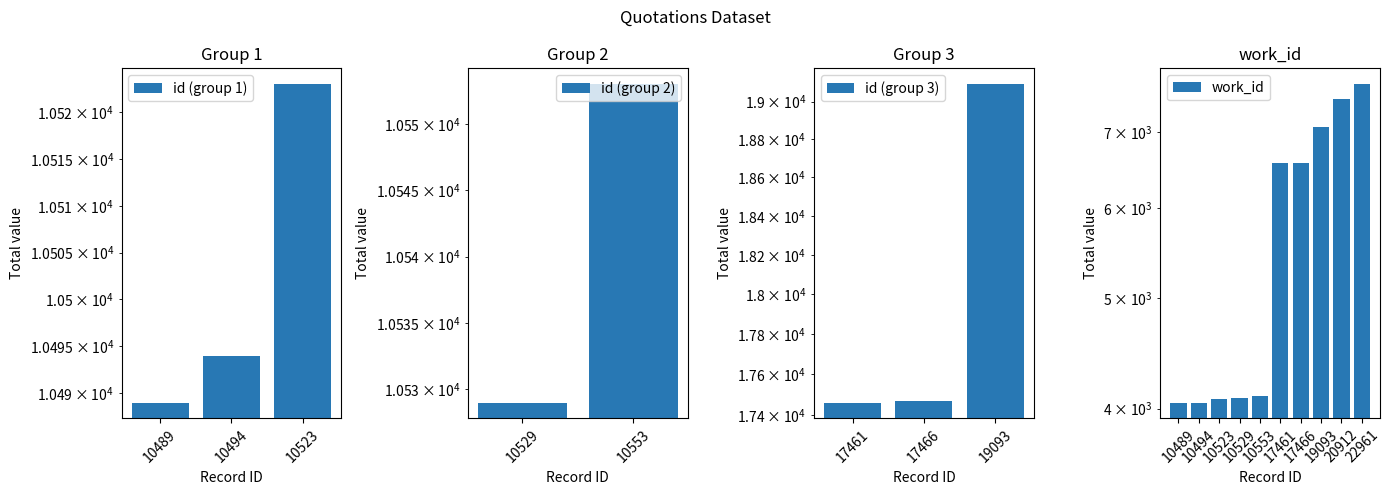

List the labels in order of value, smallest first.

10489, 10494, 10523, 10529, 10553, 17461, 17466, 19093, 20912, 22961